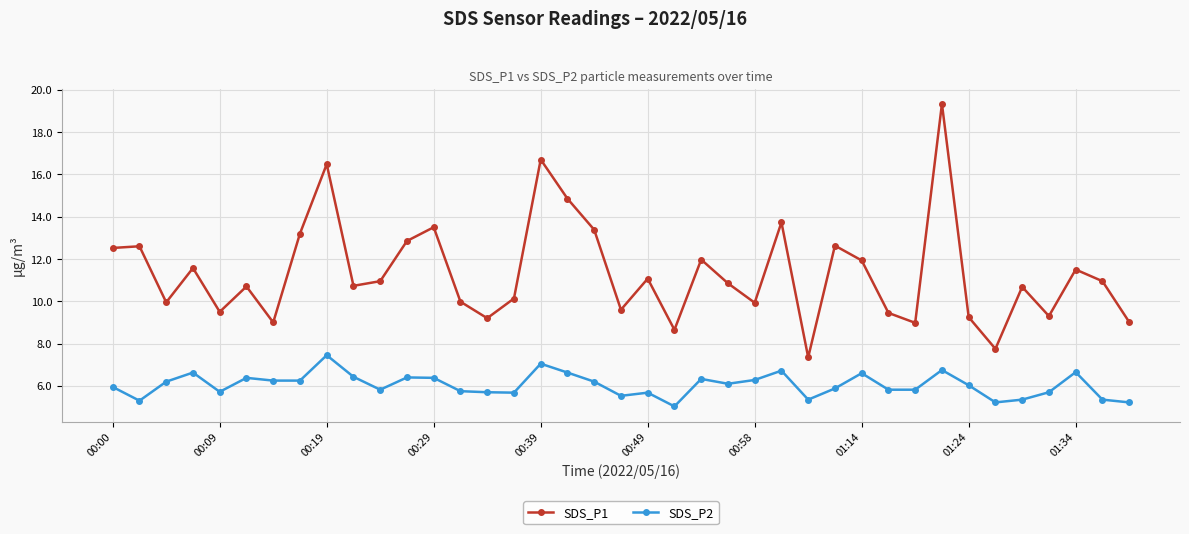

True or false: SDS_P2 has more than 0 interior local peaks.

True